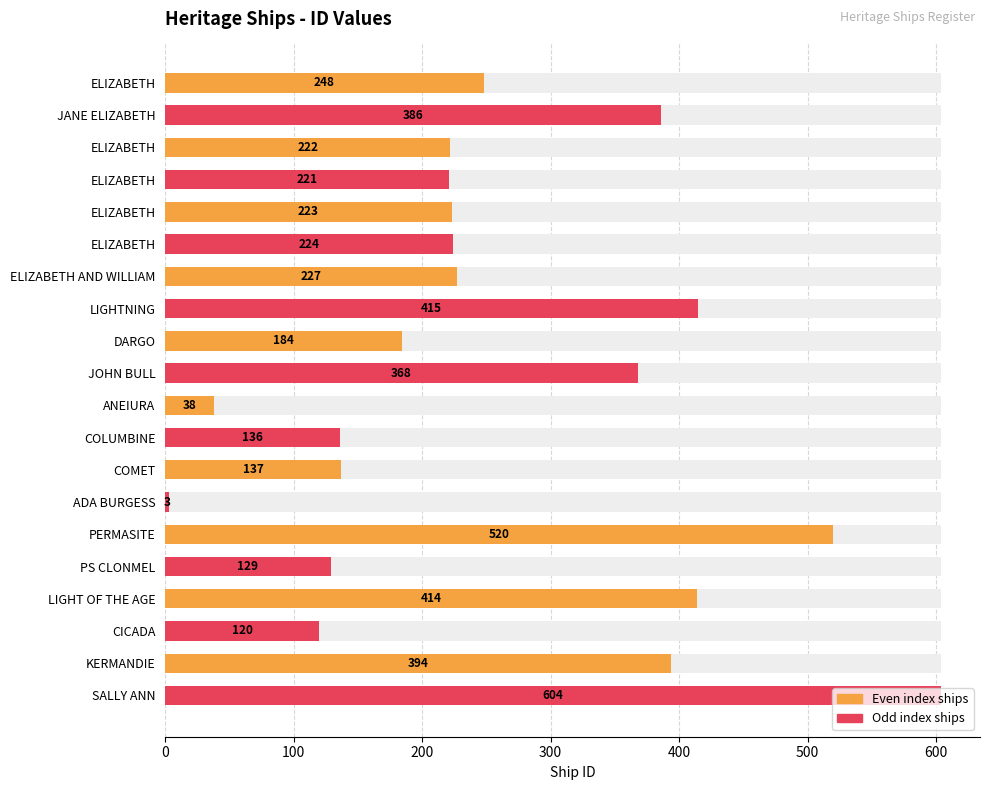

What is the value of the 2nd bar from the left?

386